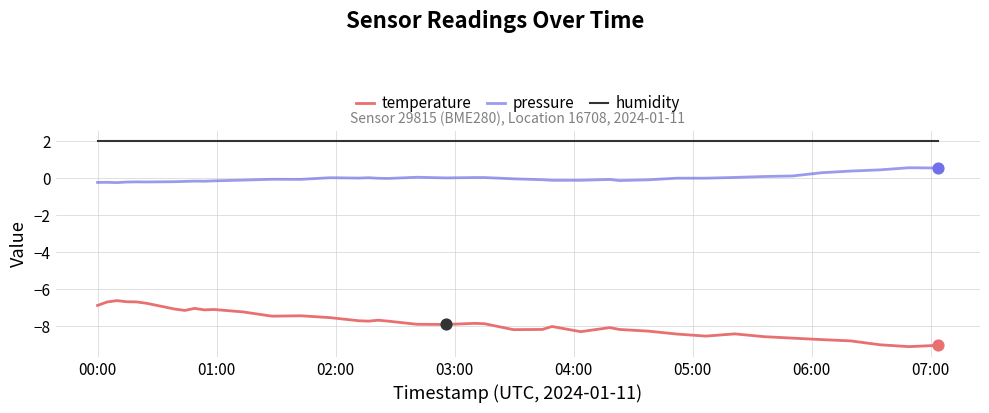

Which series has the largest range (max minus min)?

temperature